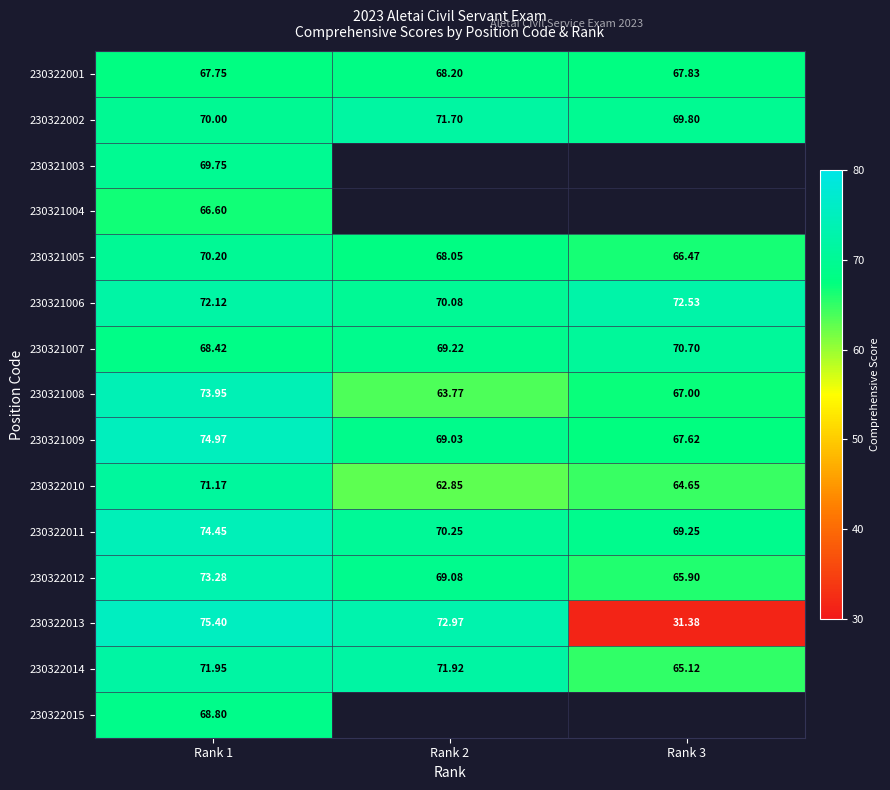

What is the difference between the maximum and minimum values in the 230321005 series?

3.7